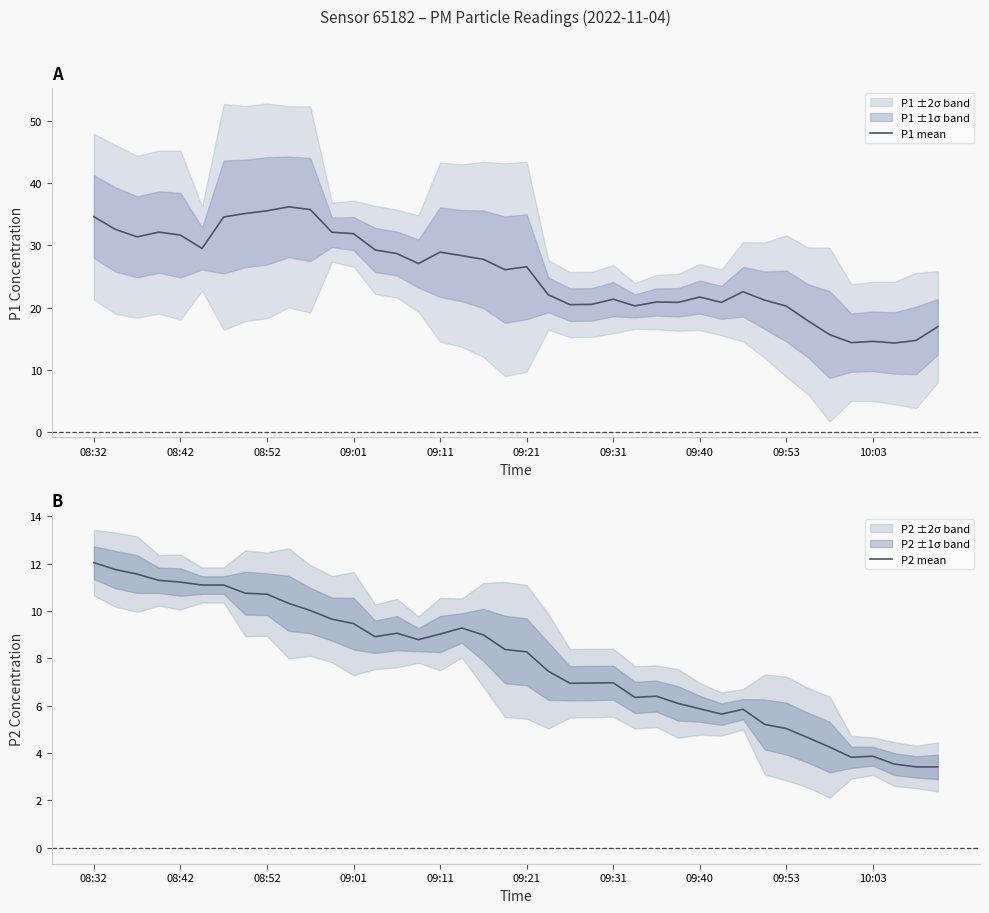

How many lines are shown in the chart?

2